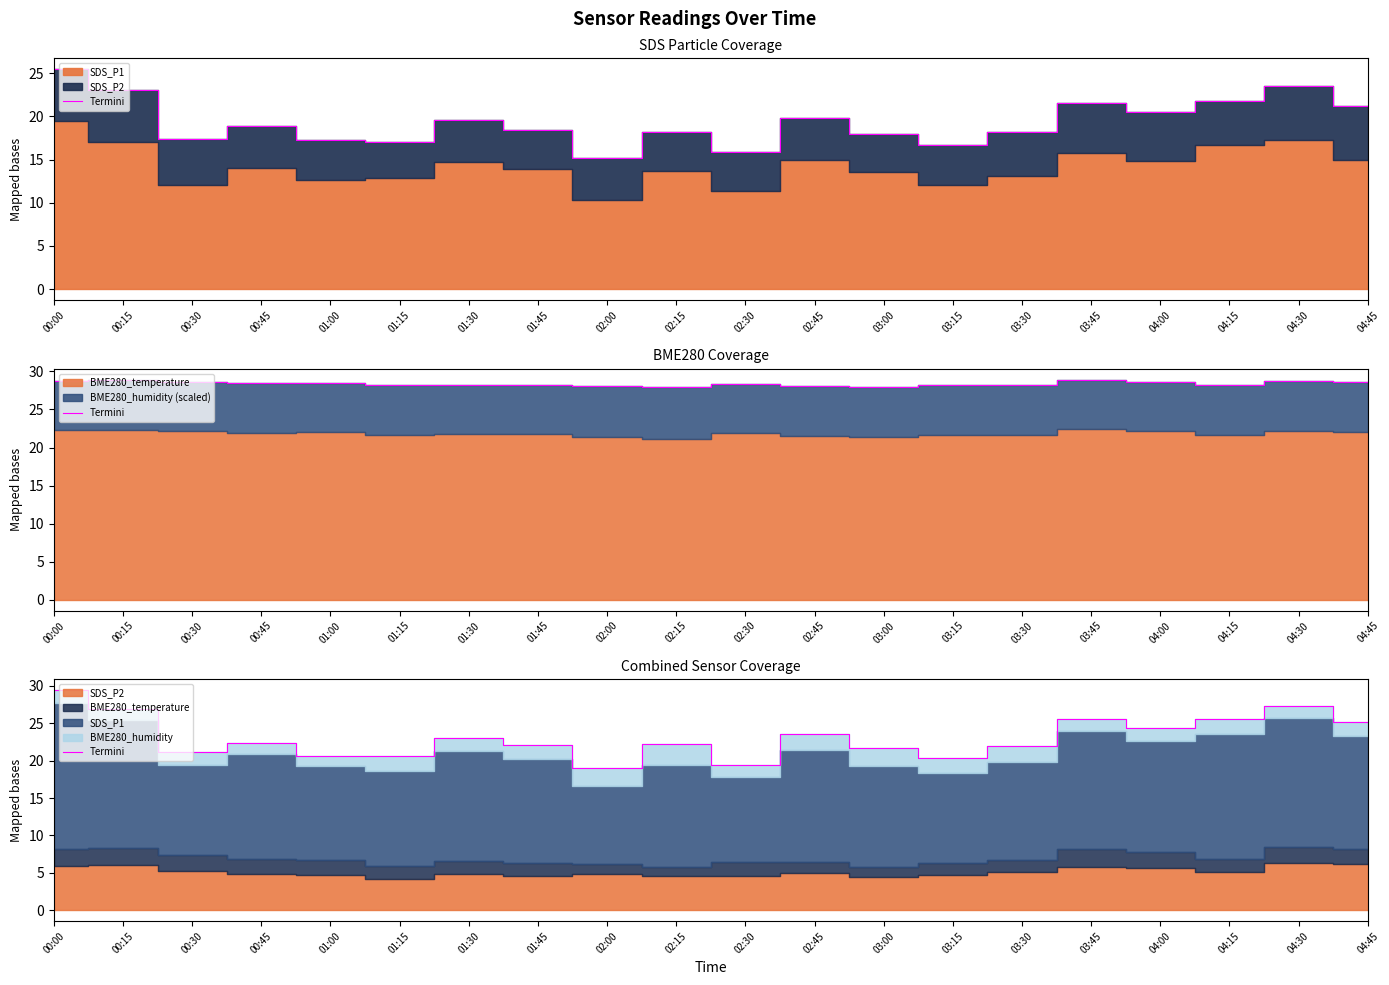

Where does the data first go above 22?

00:00